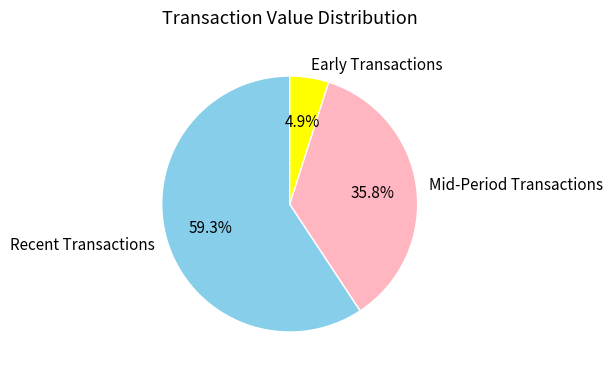

Which category has the smallest portion of the pie?

Early Transactions